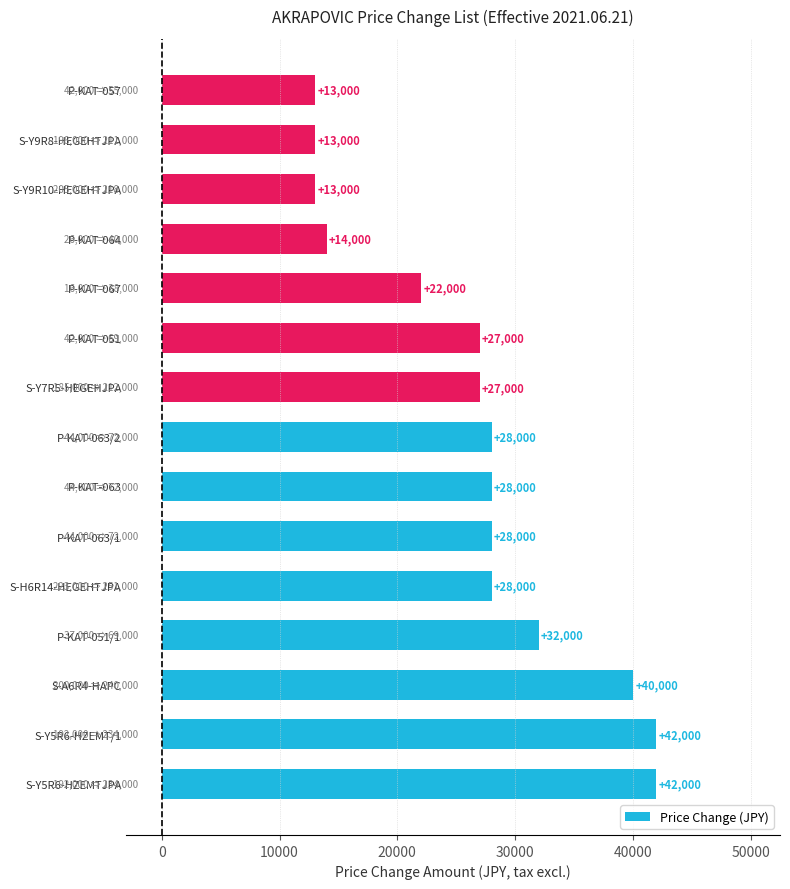

What is the maximum value shown in the chart?

42000